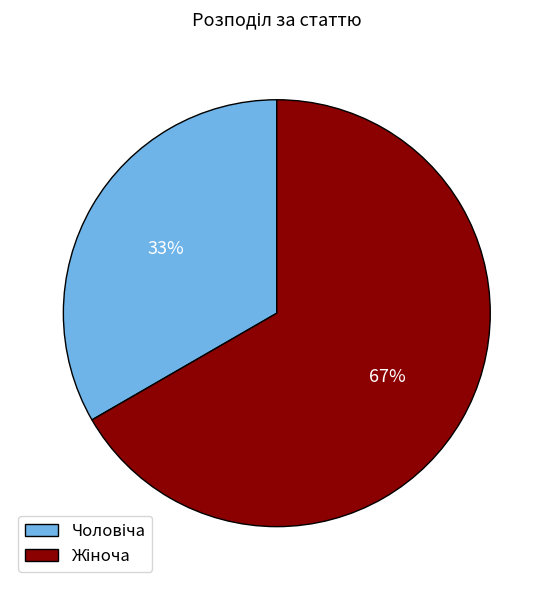

To the nearest percent, what is the average slice percentage?

50%